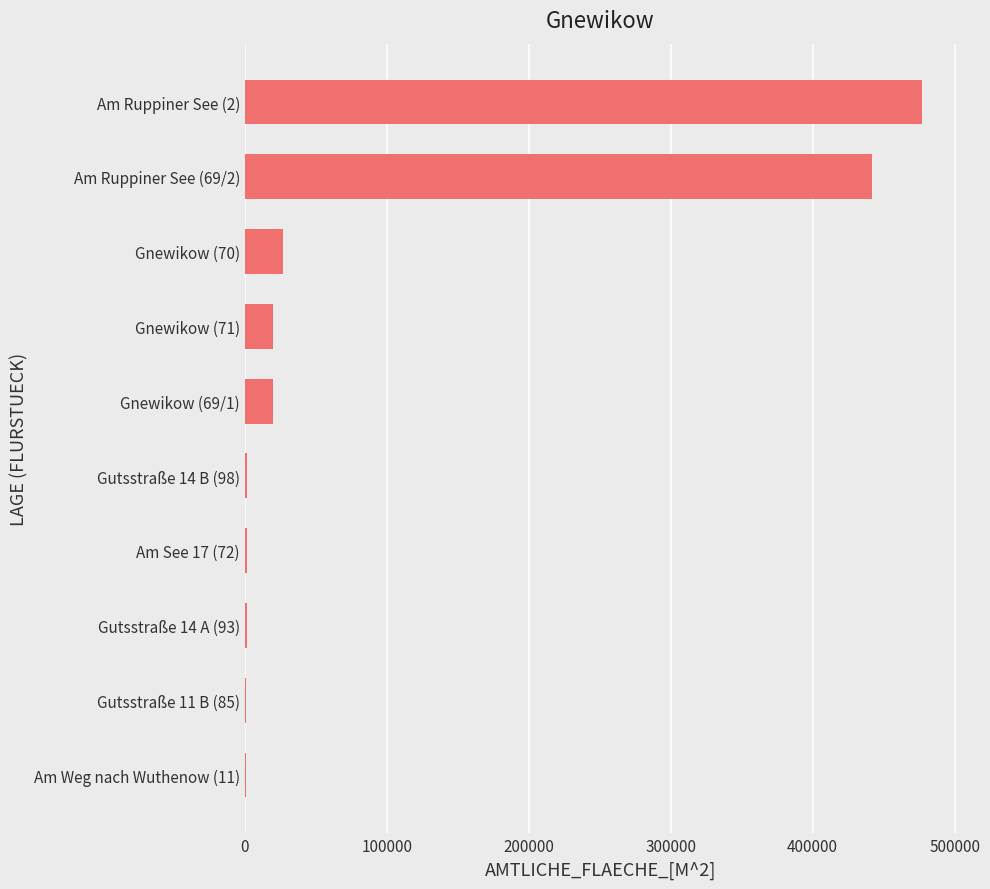

At which category does the chart reach its peak across all series?

Am Ruppiner See (2)